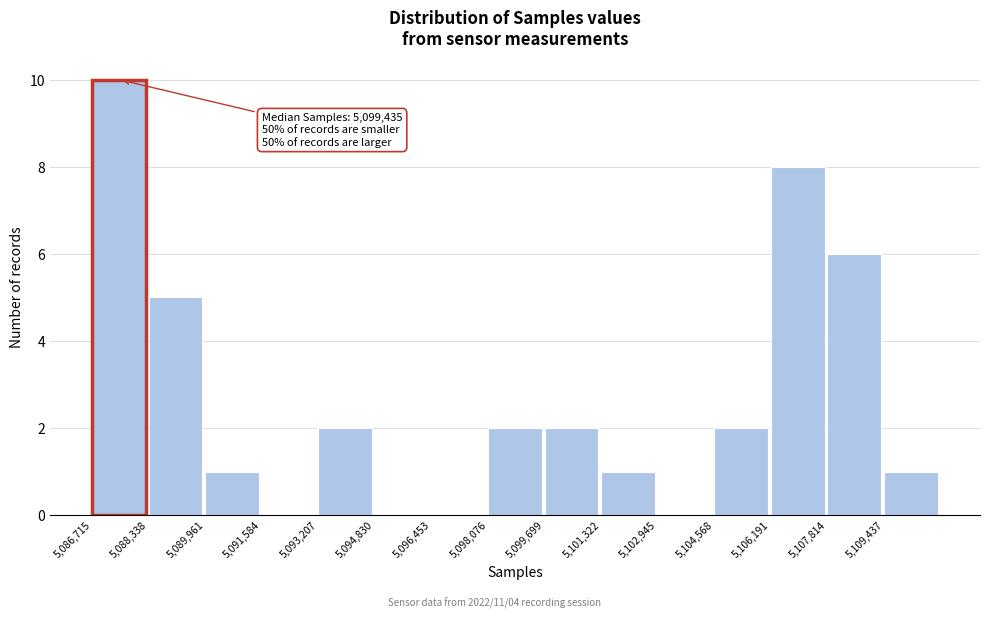

Over which range of the x-axis is the bar tallest?

5086800 to 5088400